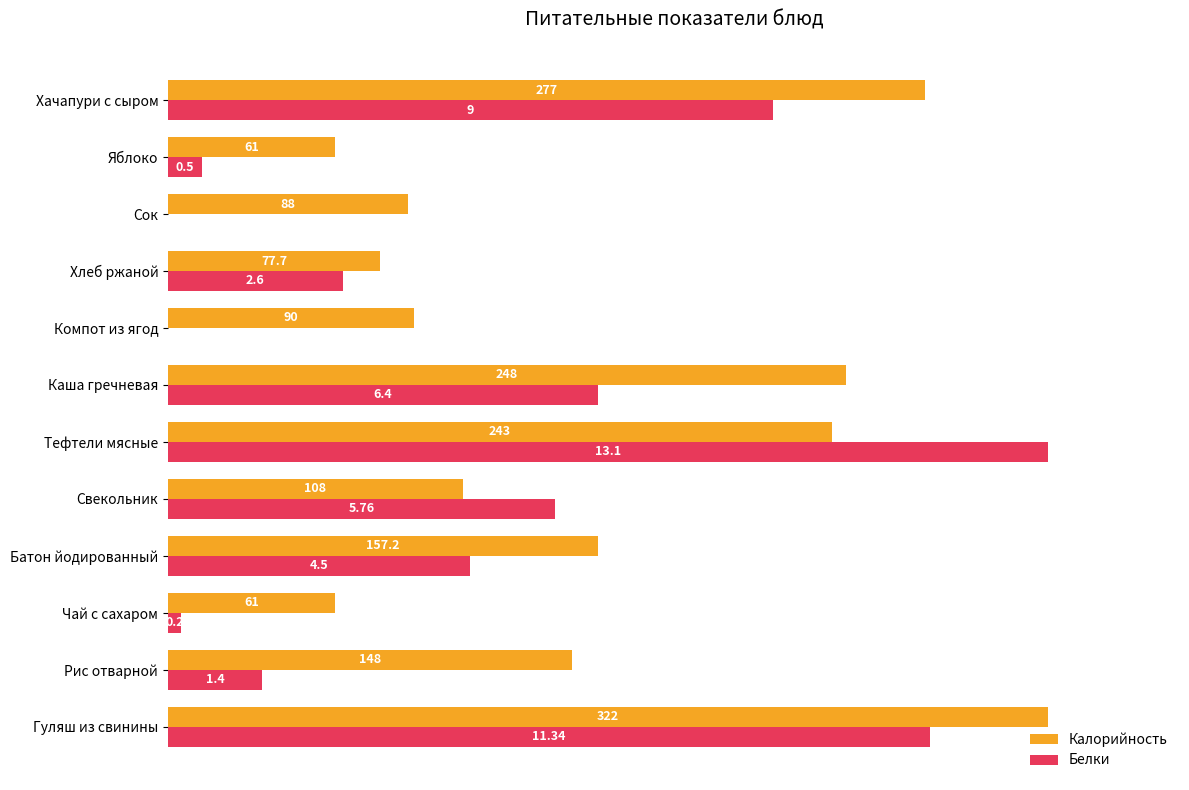

What are all the series names shown in the legend?

Калорийность, Белки